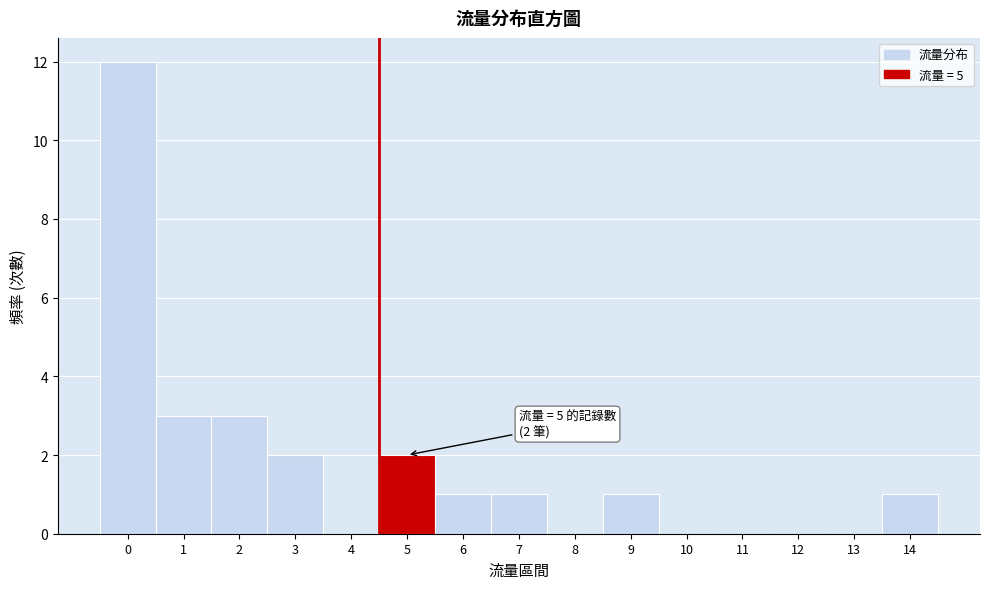

Reading right to left, list all the values displayed in this chart.

14=1	13=0	12=0	11=0	10=0	9=1	8=0	7=1	6=1	5=2	4=0	3=2	2=3	1=3	0=12